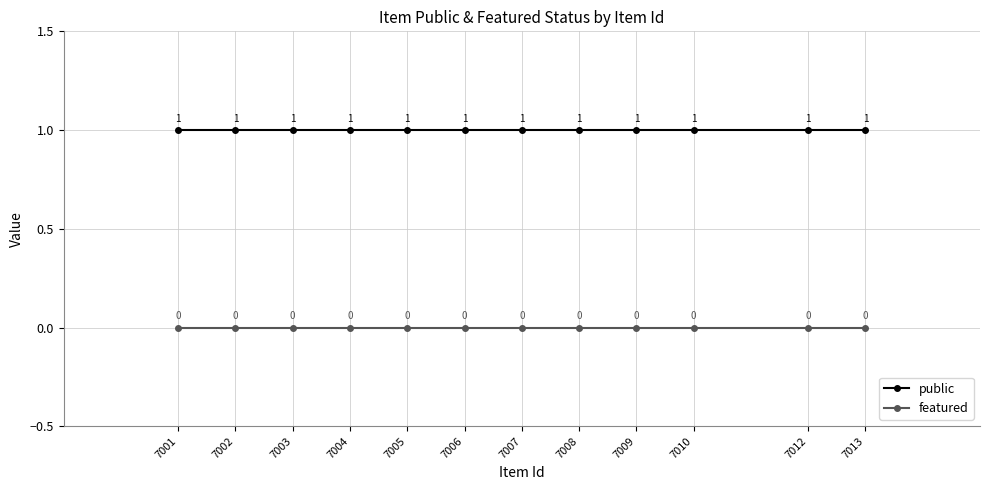

The public series shows 2 at 7003. True or false?

False